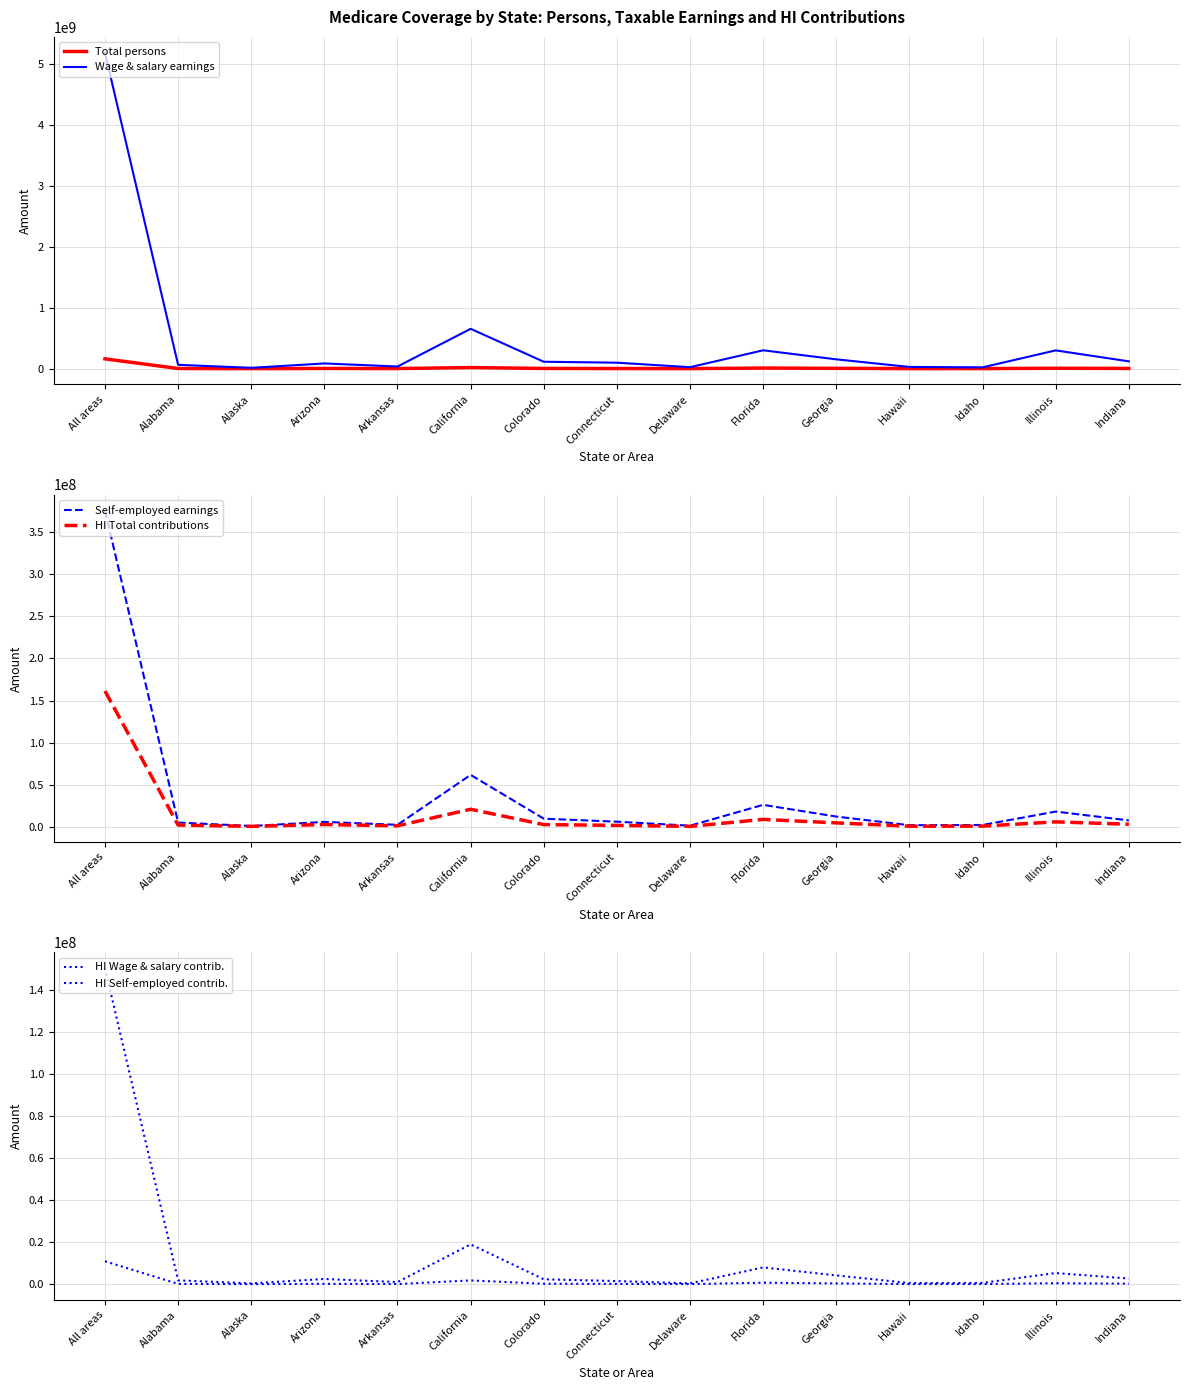

Is this an area chart (filled region under the line)?

No